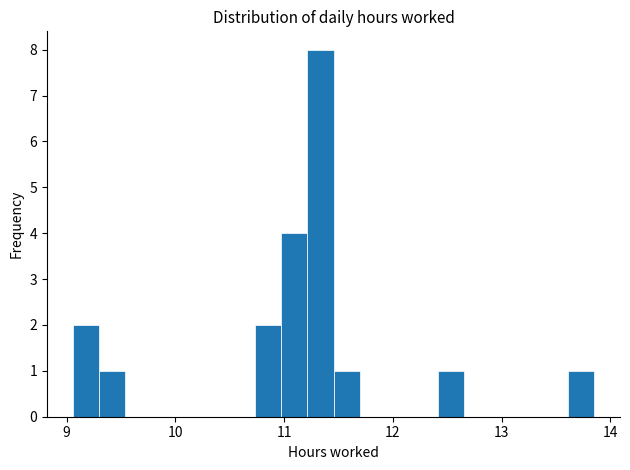

Around what value on the x-axis is the tallest bar? Give the approximate position of its centre, as read against the axis.

11.3